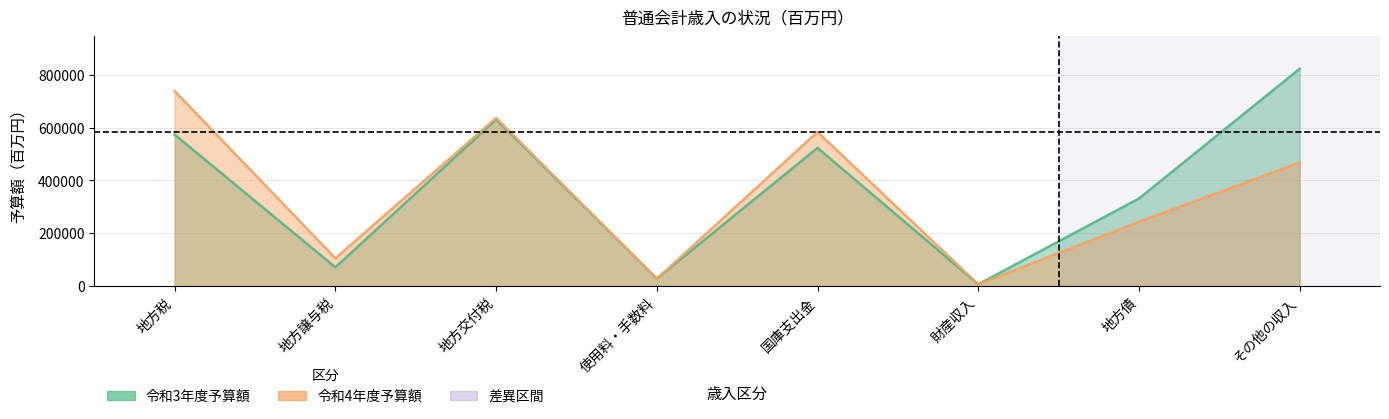

Which series changed the most between 地方交付税 and 地方債?

令和4年度予算額